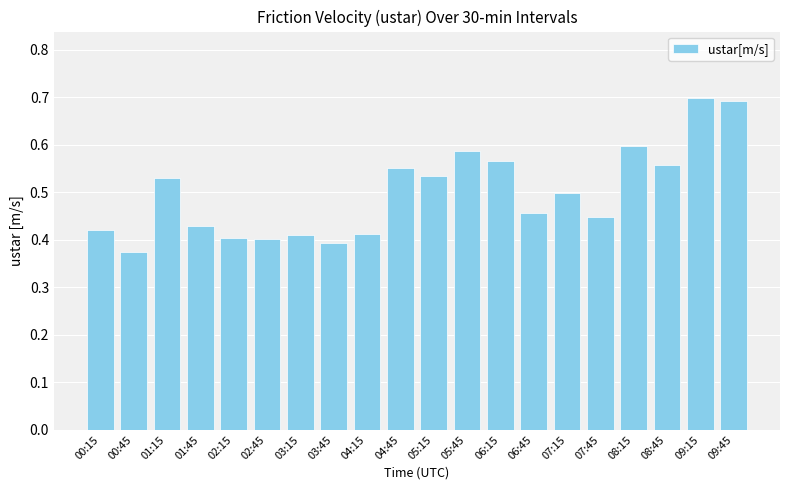

At which label is the value closest to 0?

00:45